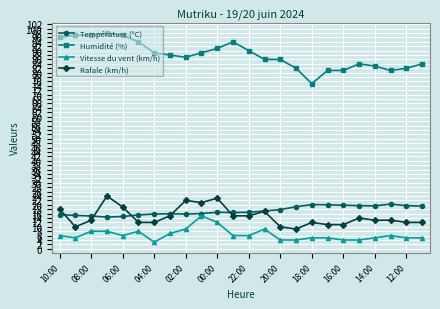

What is the smallest value displayed?

3.0